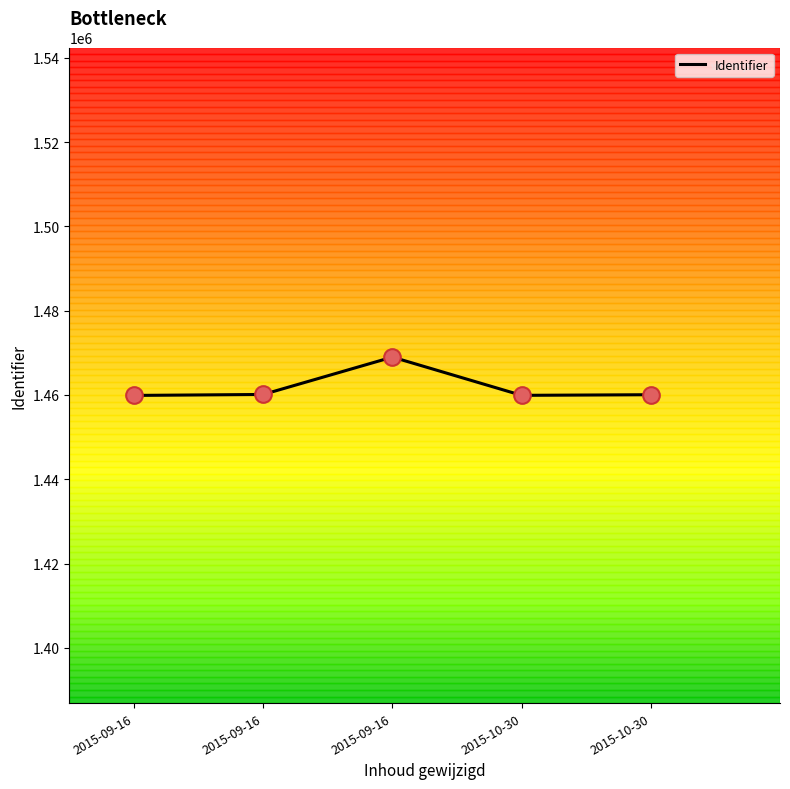

What is the change in value from 2015-09-16 to 2015-10-30?

+20